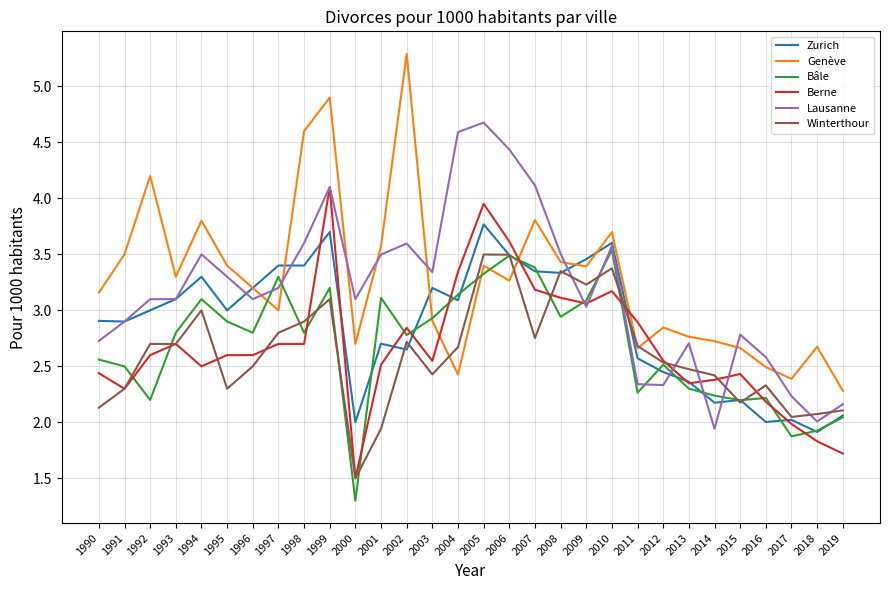

At which category does the chart reach its minimum across all series?

2000